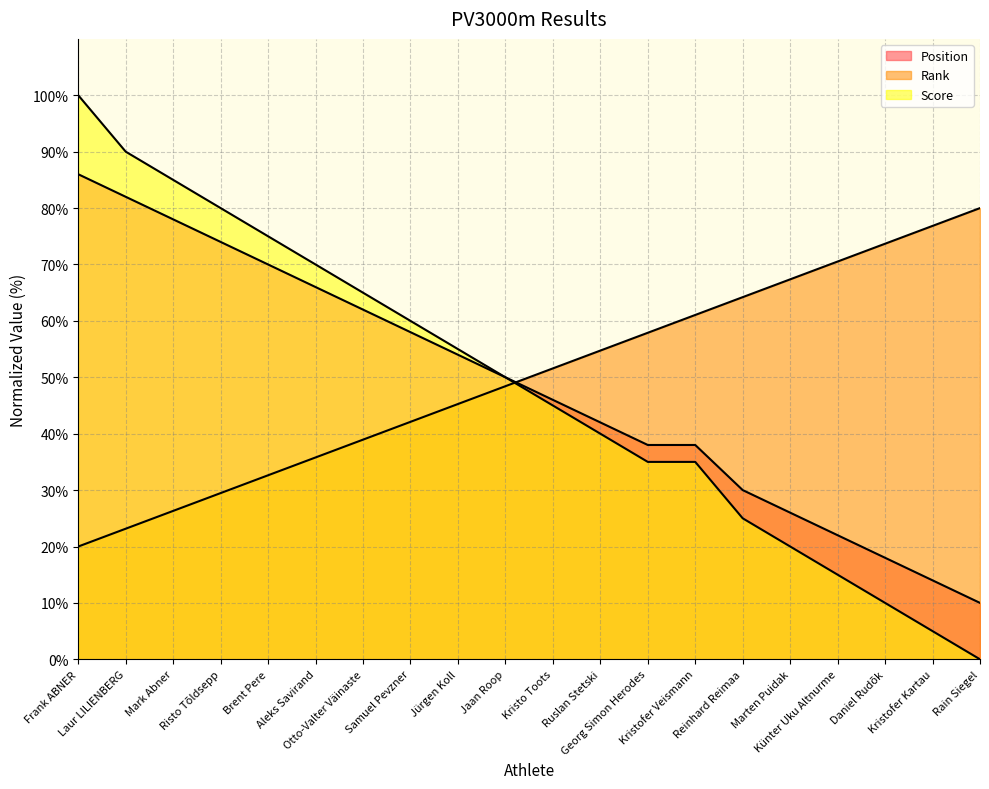

At which category is the sum across all series the highest?

Frank ABNER